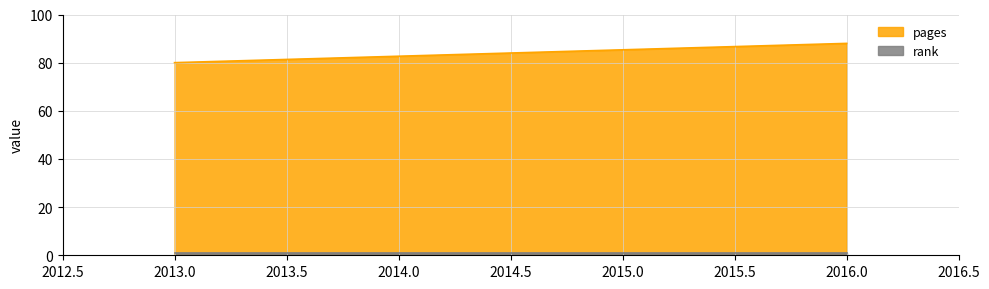

Which series has the largest range (max minus min)?

pages